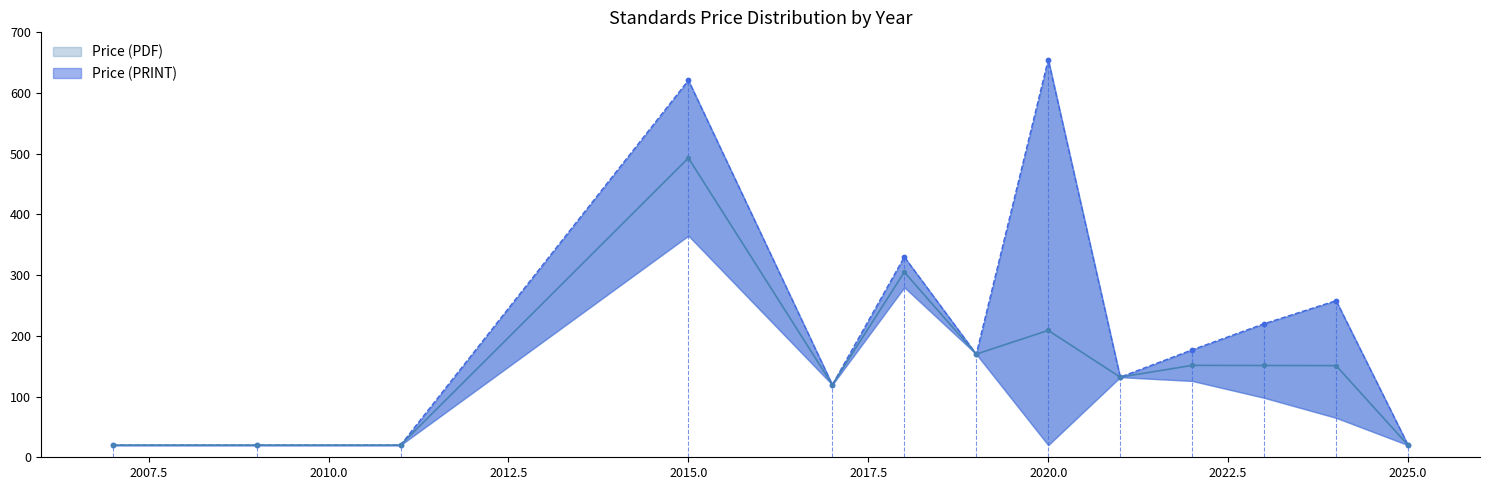

Which series contains the lowest Y value?

Price (PDF)